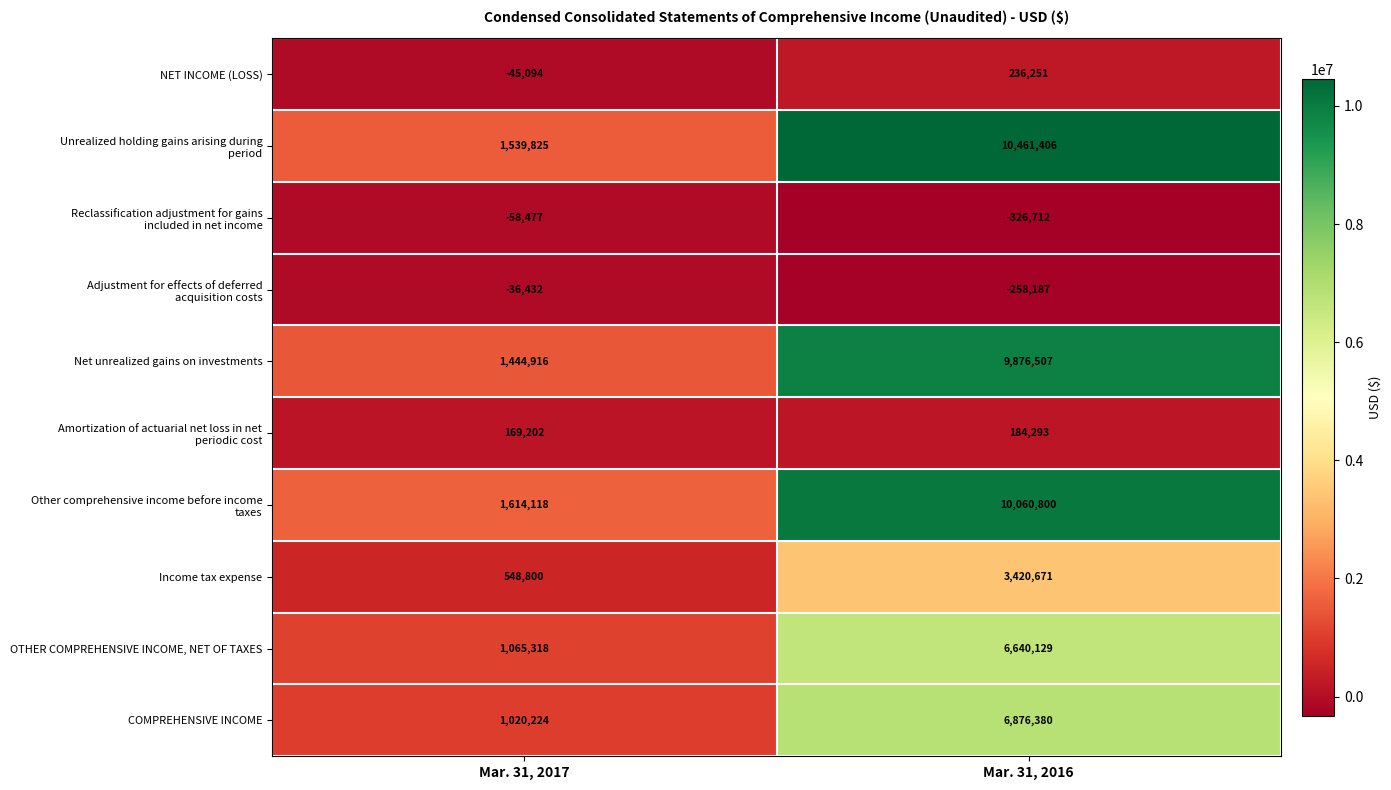

What is the sum of all Net unrealized gains on investments values?

11321423